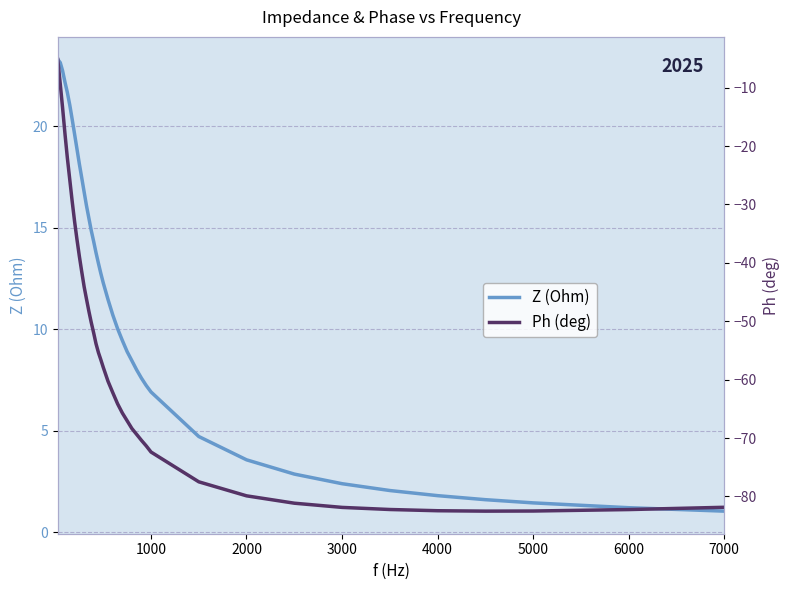

How many distinct data groups are displayed?

2